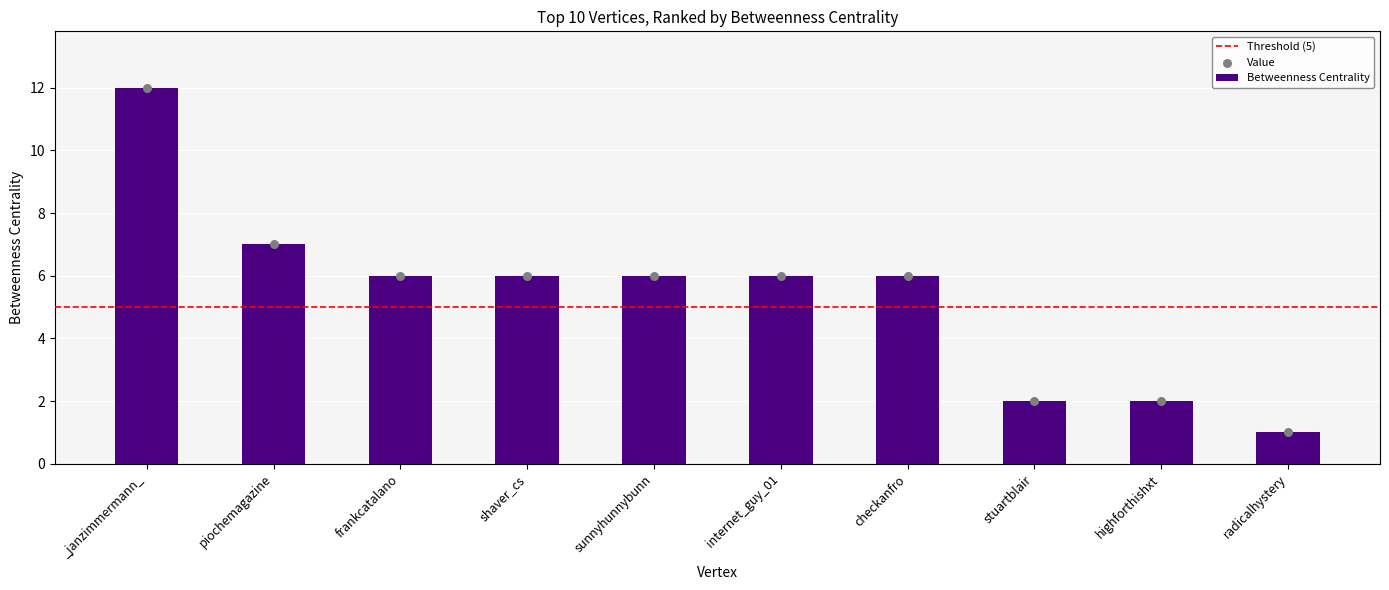

What is the change in value from _janzimmermann_ to sunnyhunnybunn?

-6